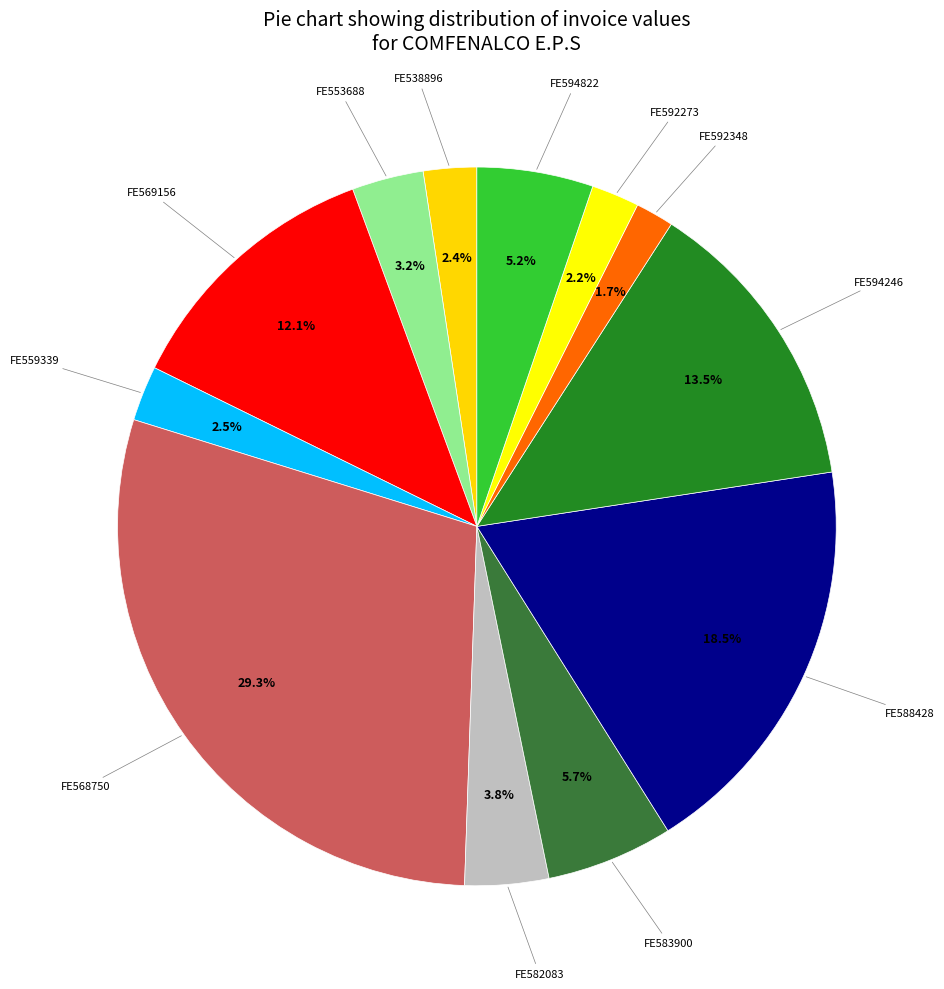

What is the smallest slice in the pie chart?

FE592348